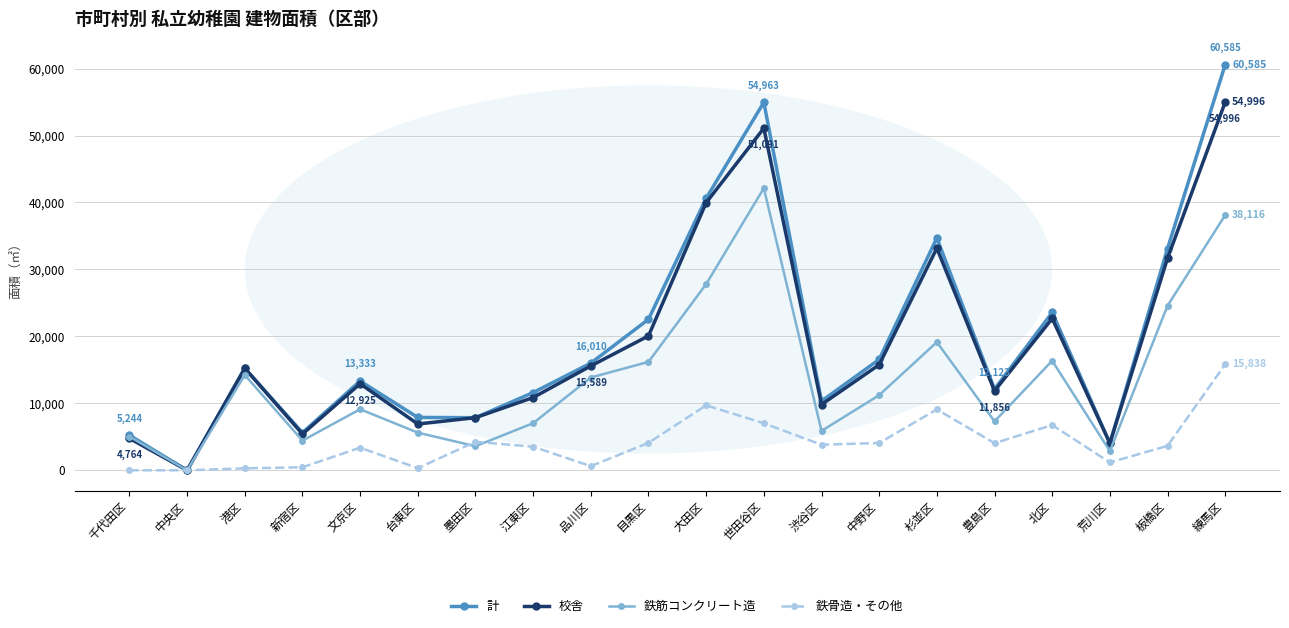

What position from the right is 世田谷区?

9